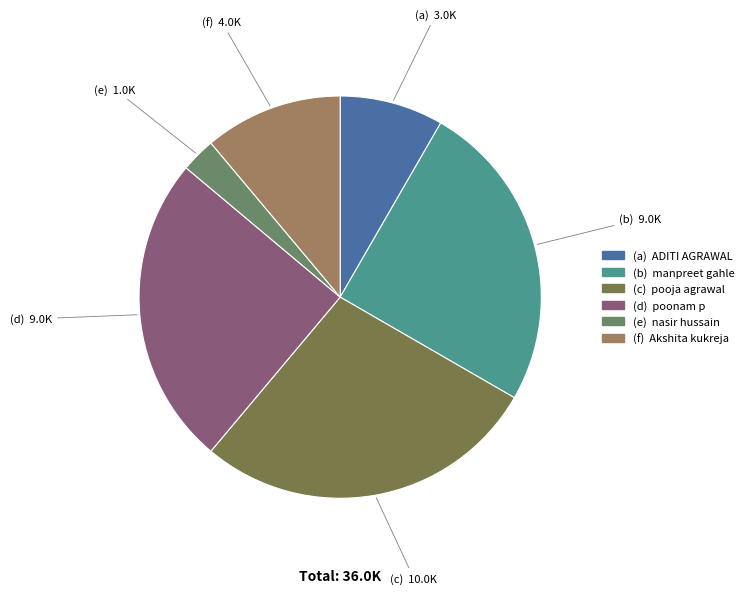

Count the number of slices in the pie.

6